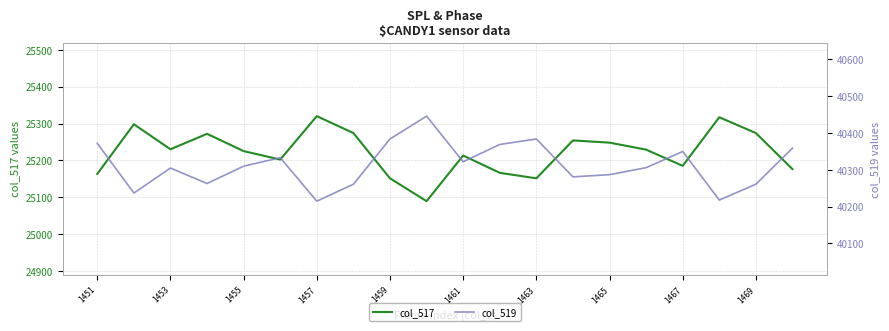

The value of col_517 at 1455 is 11266. True or false?

False